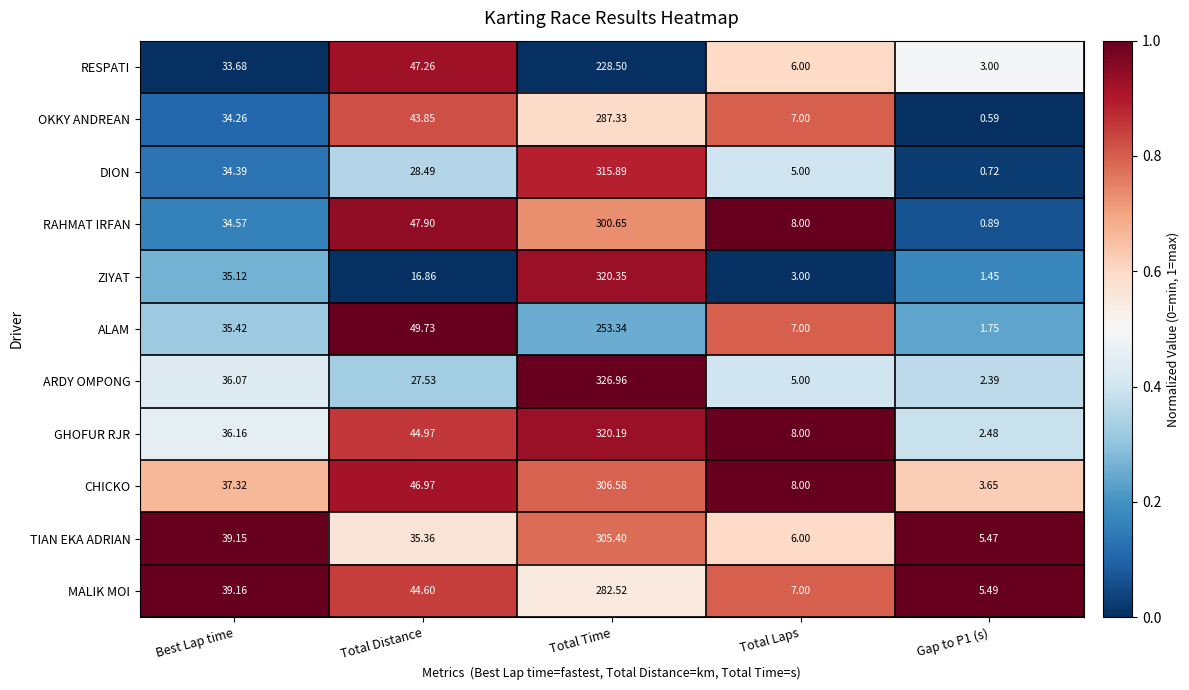

What is the greatest value displayed?

327.0